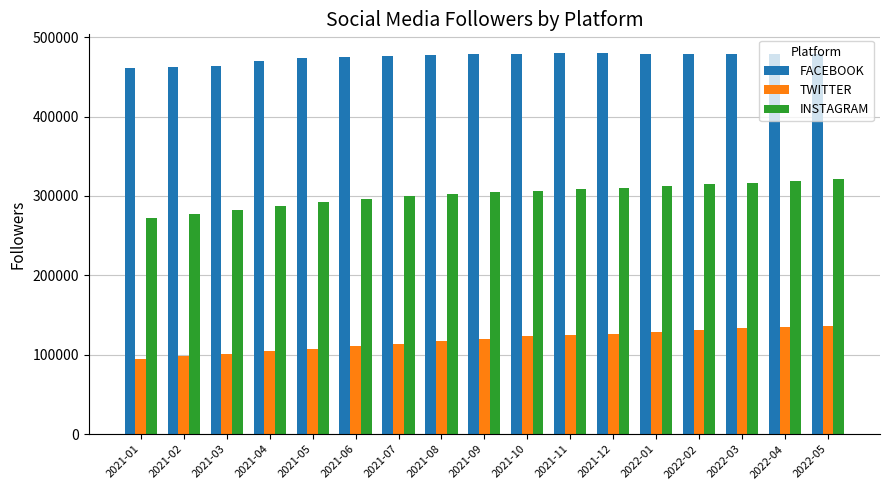

The FACEBOOK series shows 821962 at 2021-05. True or false?

False